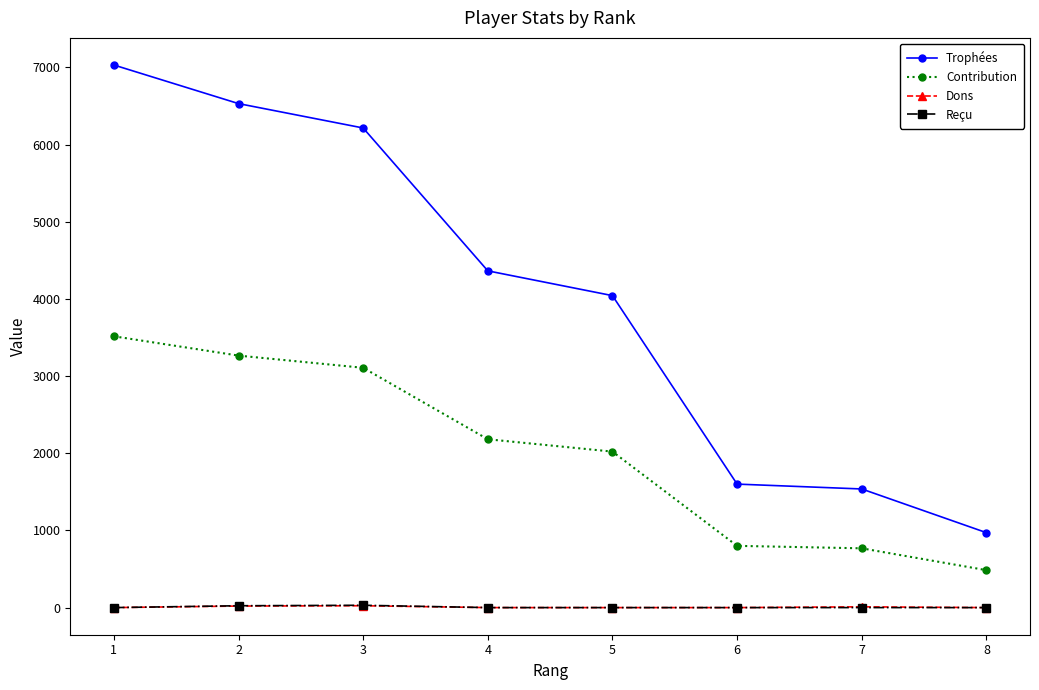

True or false: Trophées and Reçu cross at least once.

False